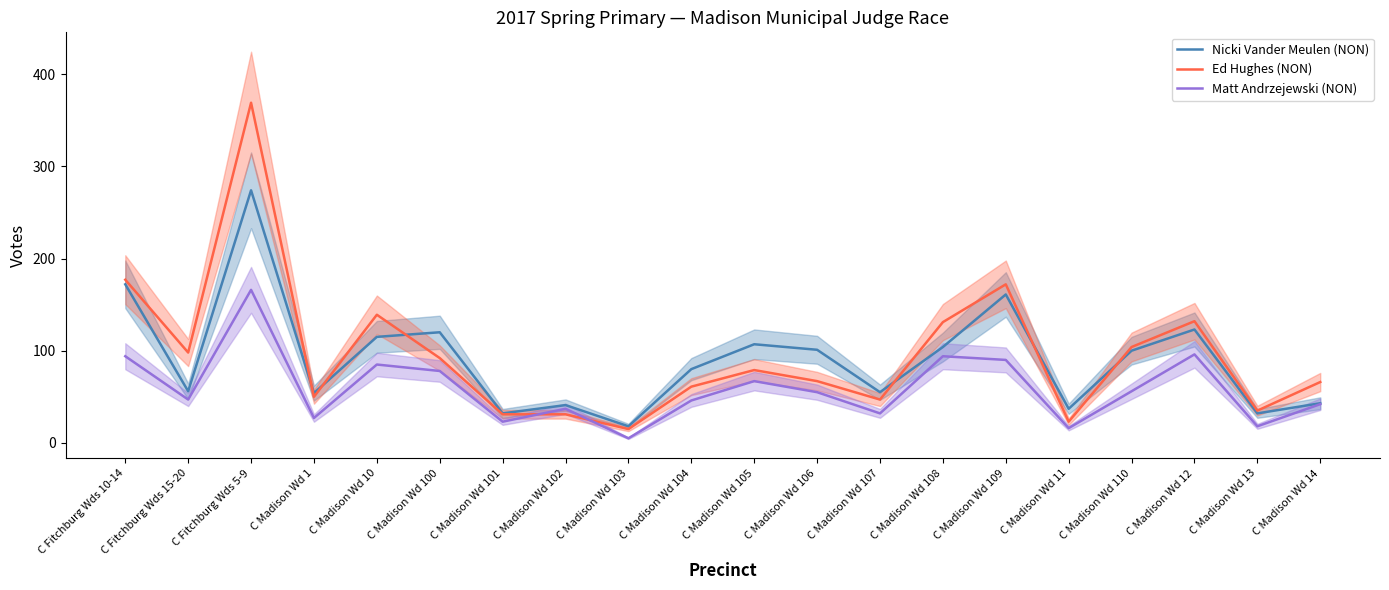

Is the value of Ed Hughes (NON) at C Madison Wd 1 greater than the value of Matt Andrzejewski (NON) at C Madison Wd 110?

No